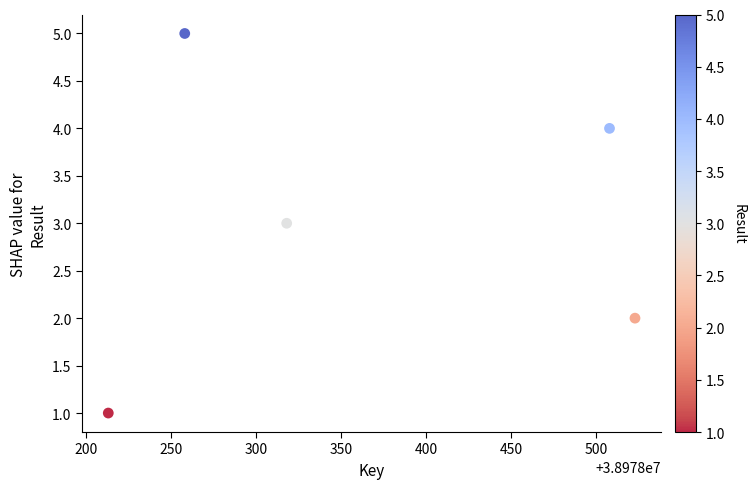

What is the average X value?

38978364